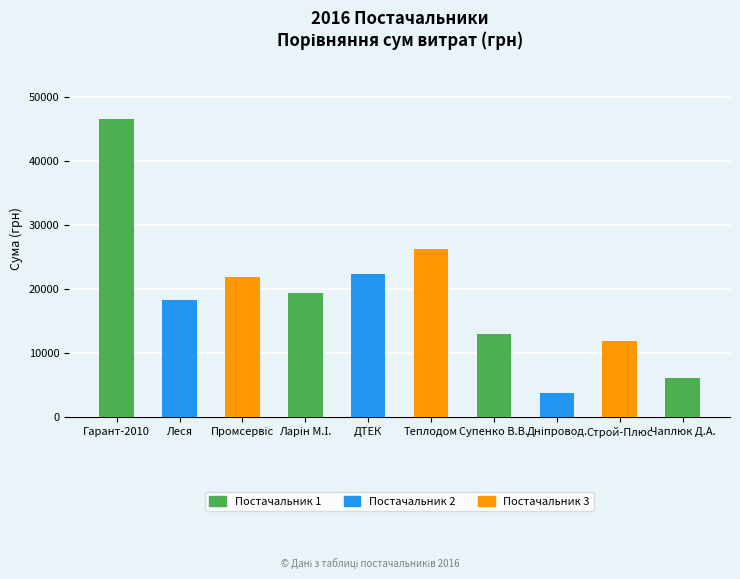

What is the sum of all values?

188943.4